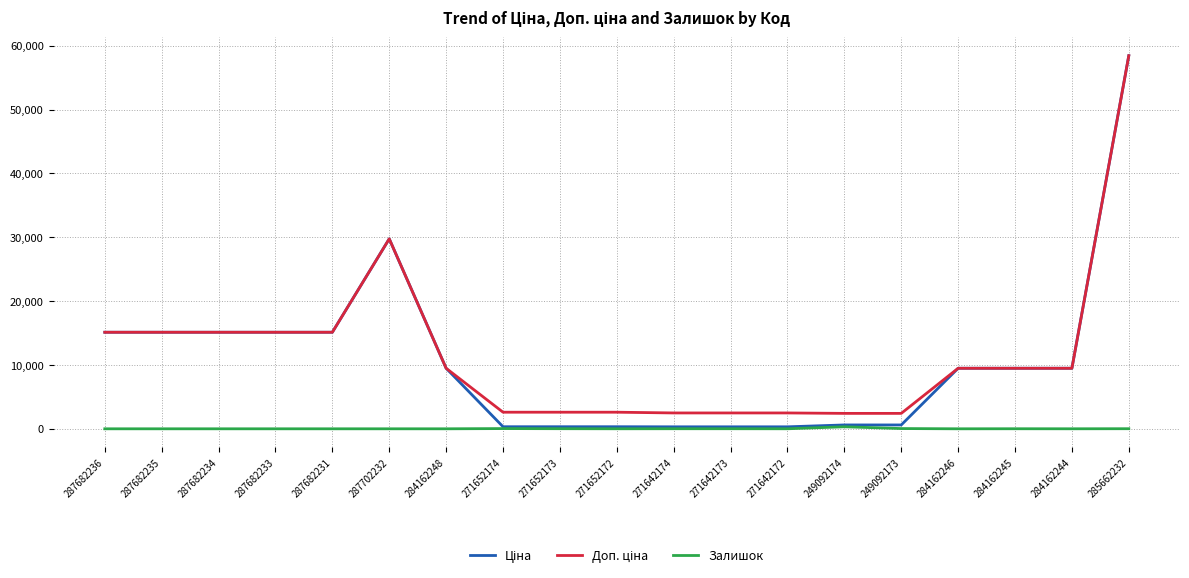

What is the spread (max minus min) of values at 271642172?

2478.4